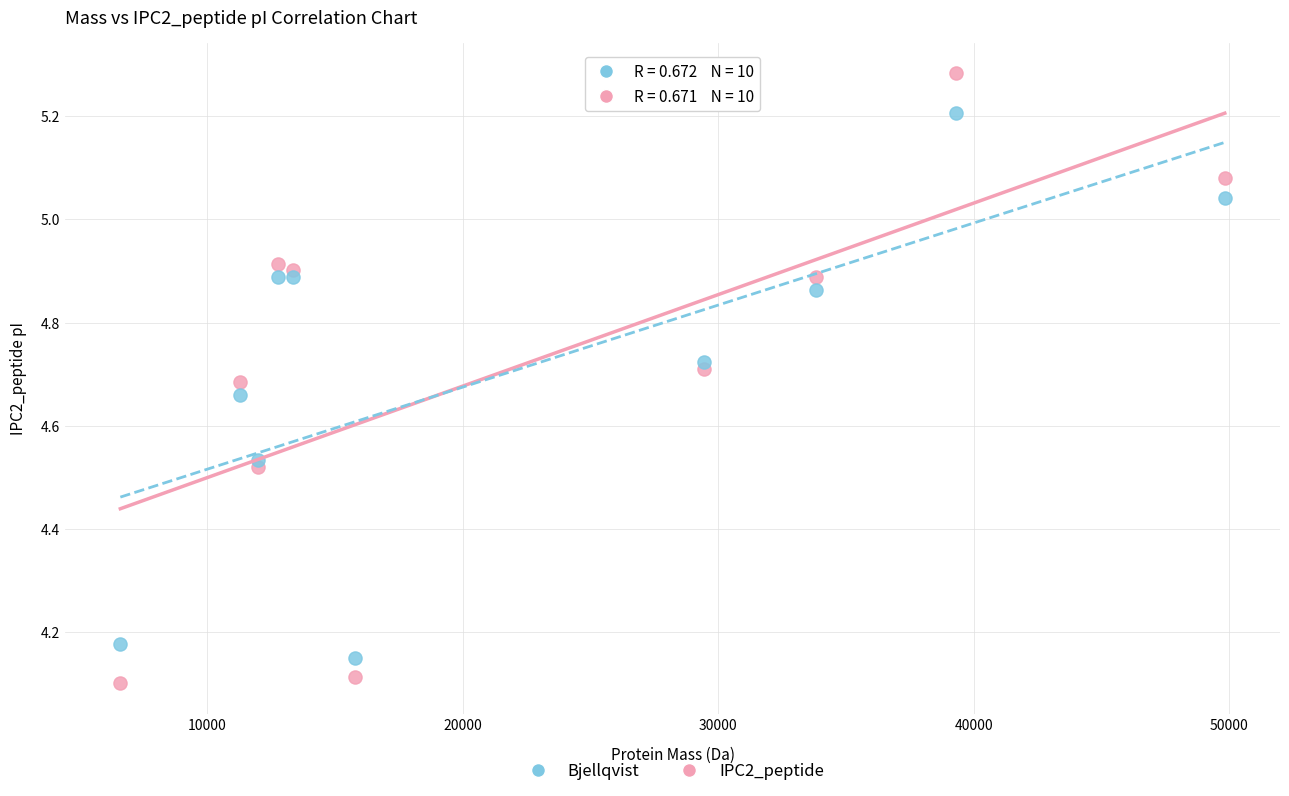

Which series has the largest Y range (max minus min)?

IPC2_peptide